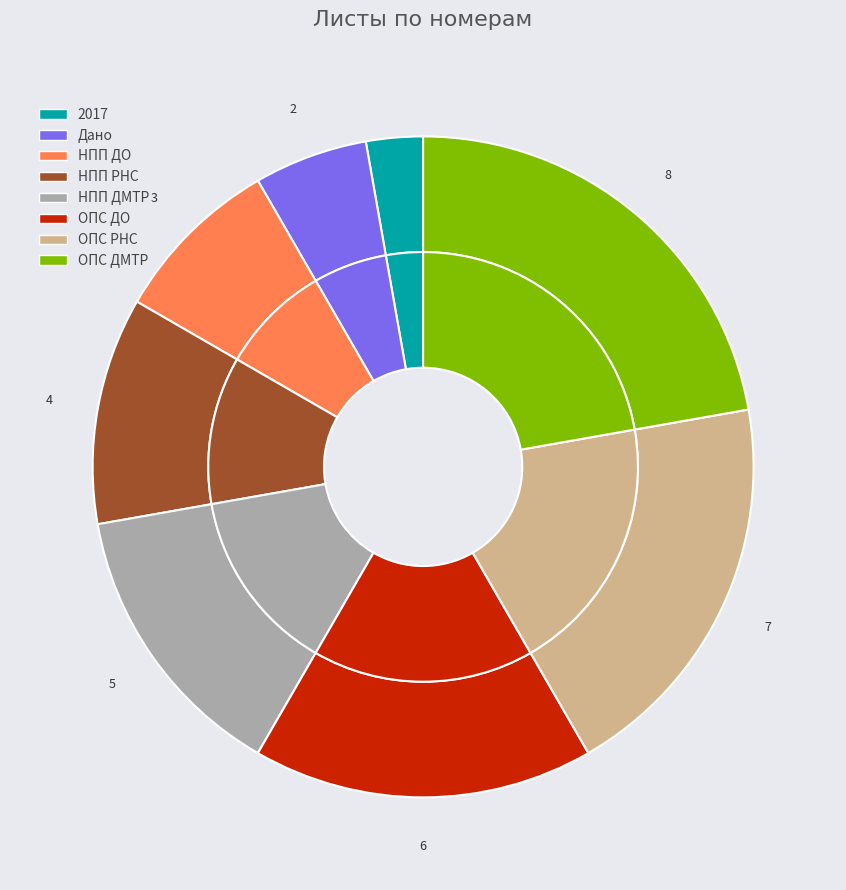

What percentage is NOT represented by ОПС ДО?

83.3%